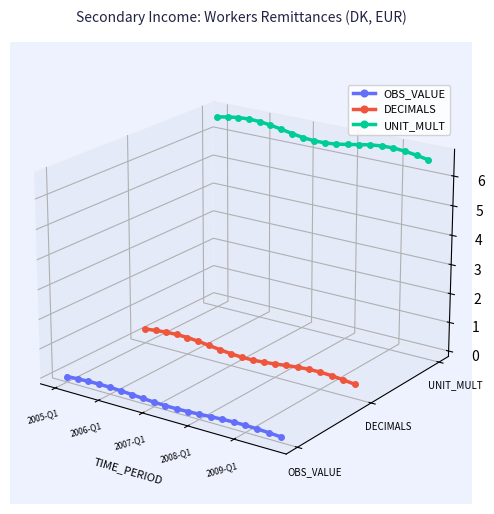

What is the spread (max minus min) of values at 7?

0.1